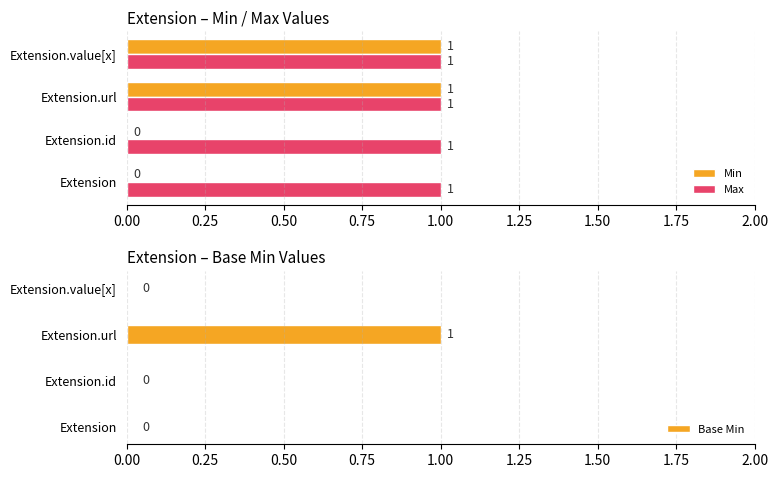

What is the sum of all Max values?

4